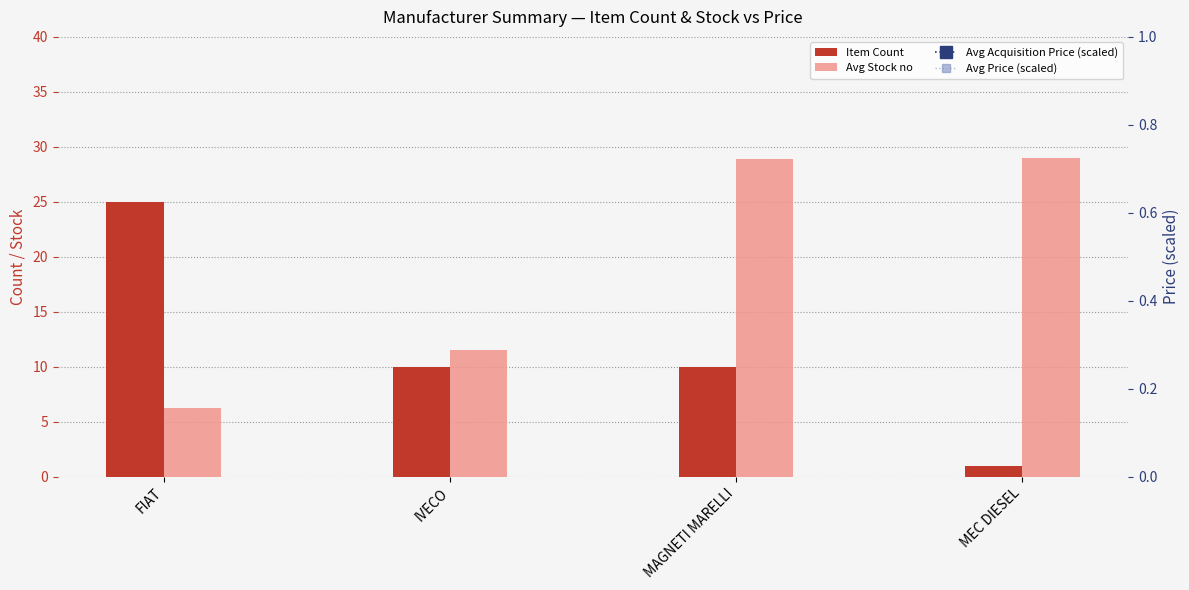

What is the sum of all Item Count values?

46.0